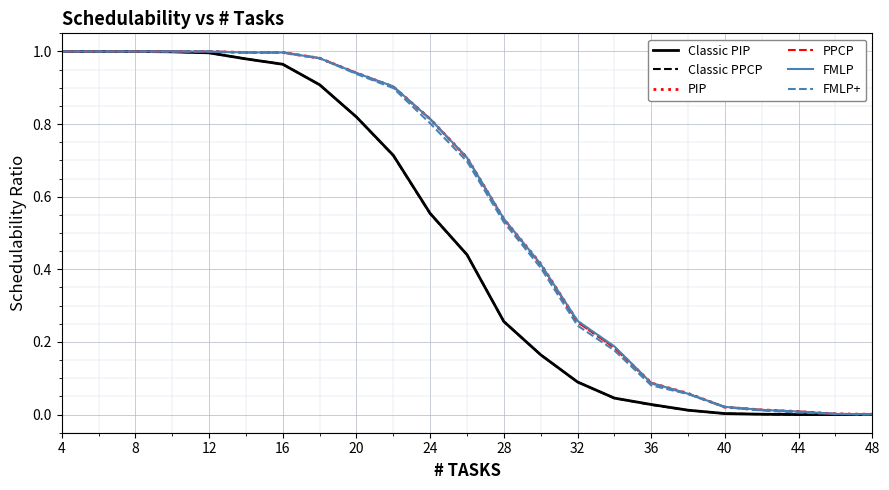

Does the chart display data point markers on the line(s)?

No